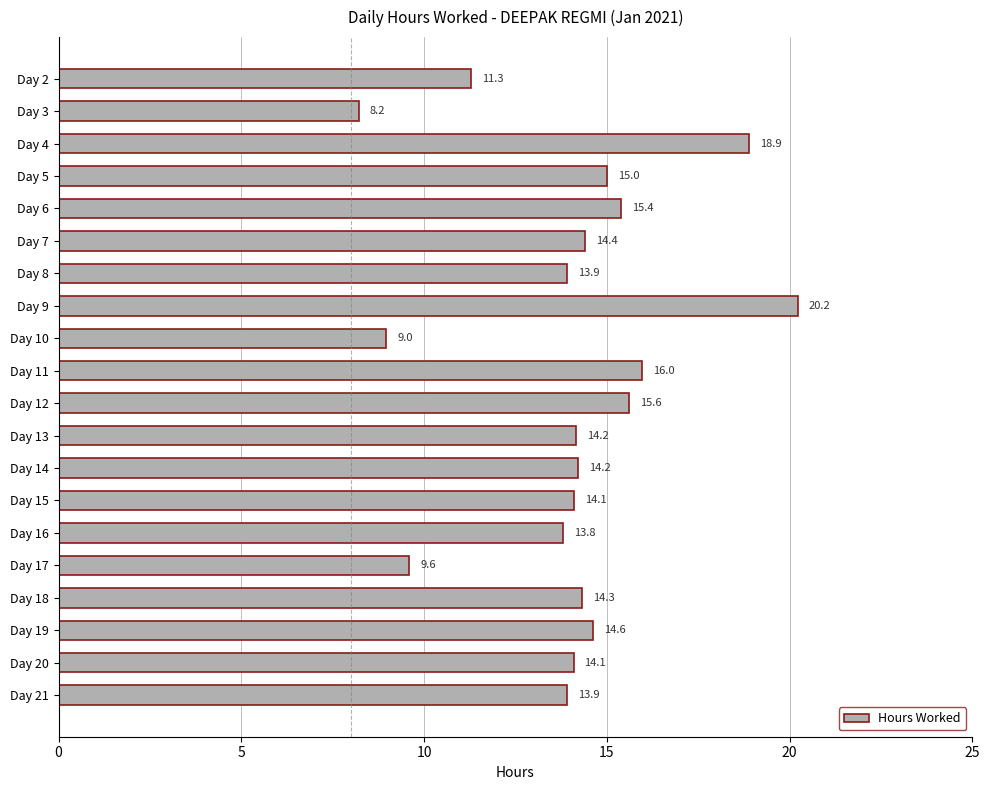

Reading top to bottom, transcribe all the data shown in this chart.

Day 2=11.3	Day 3=8.2	Day 4=18.9	Day 5=15.0	Day 6=15.4	Day 7=14.4	Day 8=13.9	Day 9=20.2	Day 10=9.0	Day 11=16.0	Day 12=15.6	Day 13=14.2	Day 14=14.2	Day 15=14.1	Day 16=13.8	Day 17=9.6	Day 18=14.3	Day 19=14.6	Day 20=14.1	Day 21=13.9